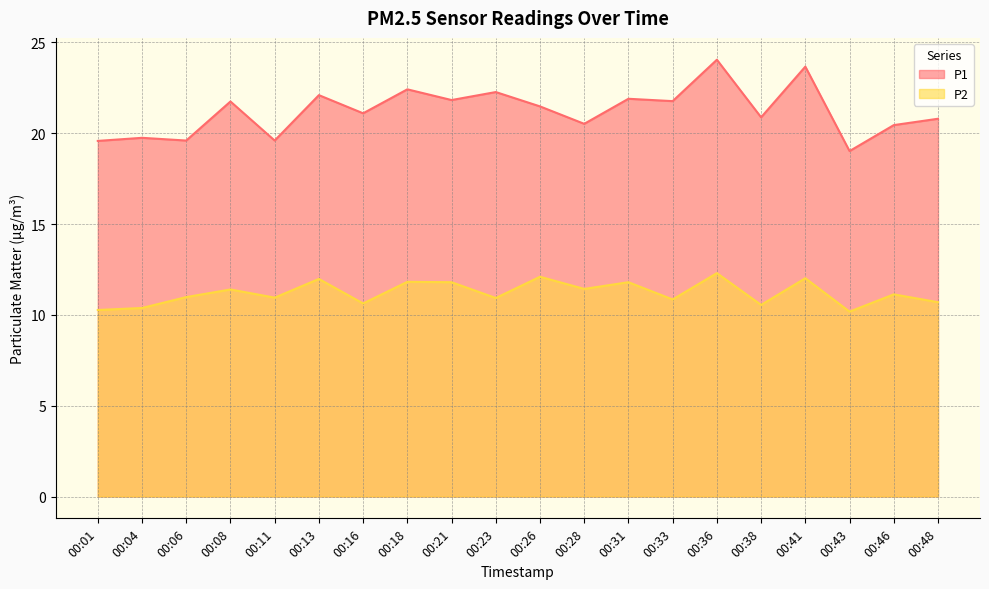

Between 00:48 and 00:38, which is larger?

00:38